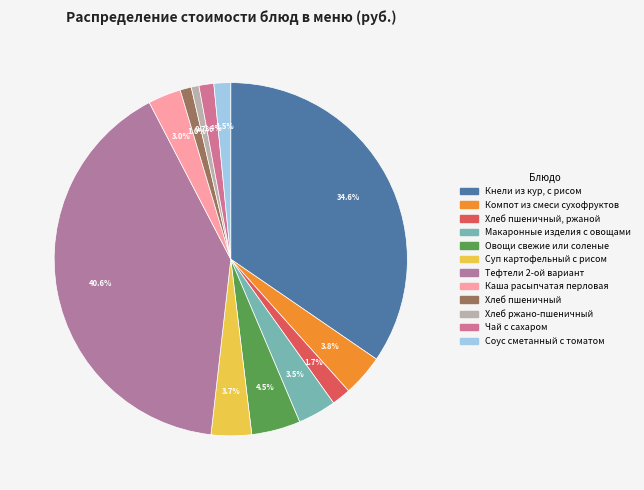

To the nearest percent, what is the average slice percentage?

8%